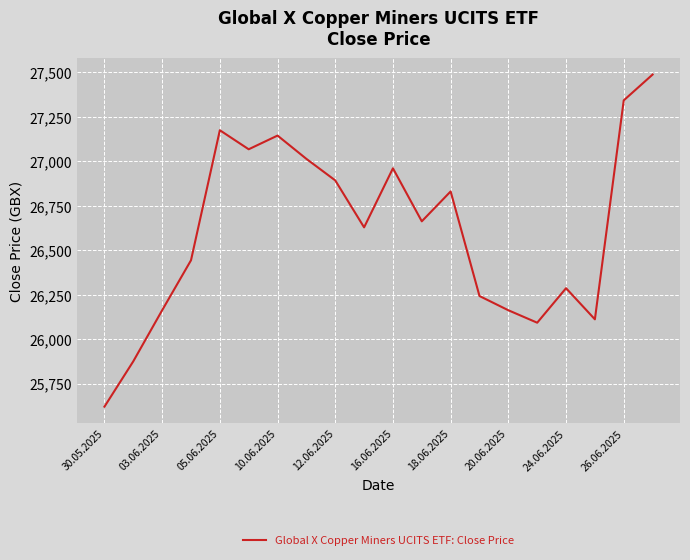

What is the greatest value displayed?

27487